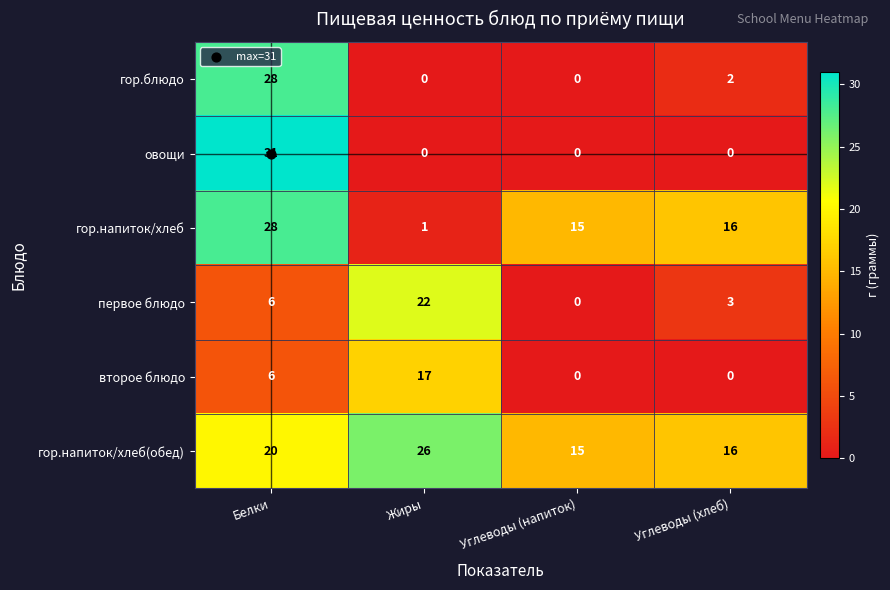

What is the average value of the гор.напиток/хлеб(обед) series?

19